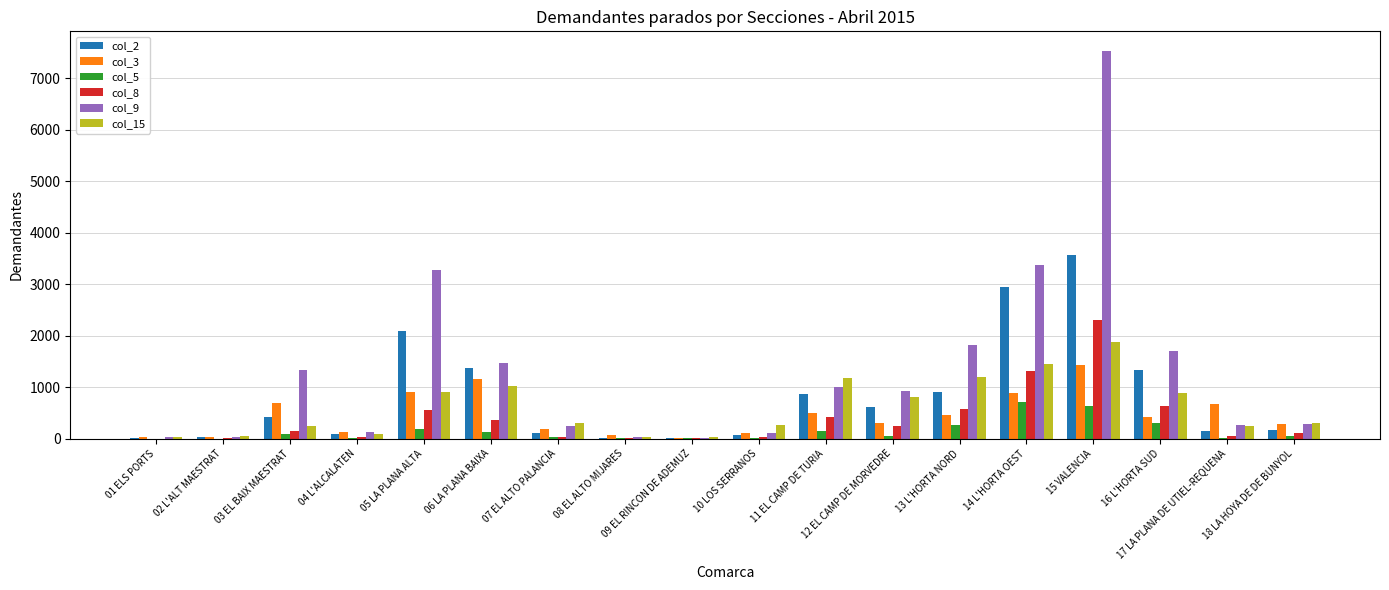

What is the greatest value displayed?

7539